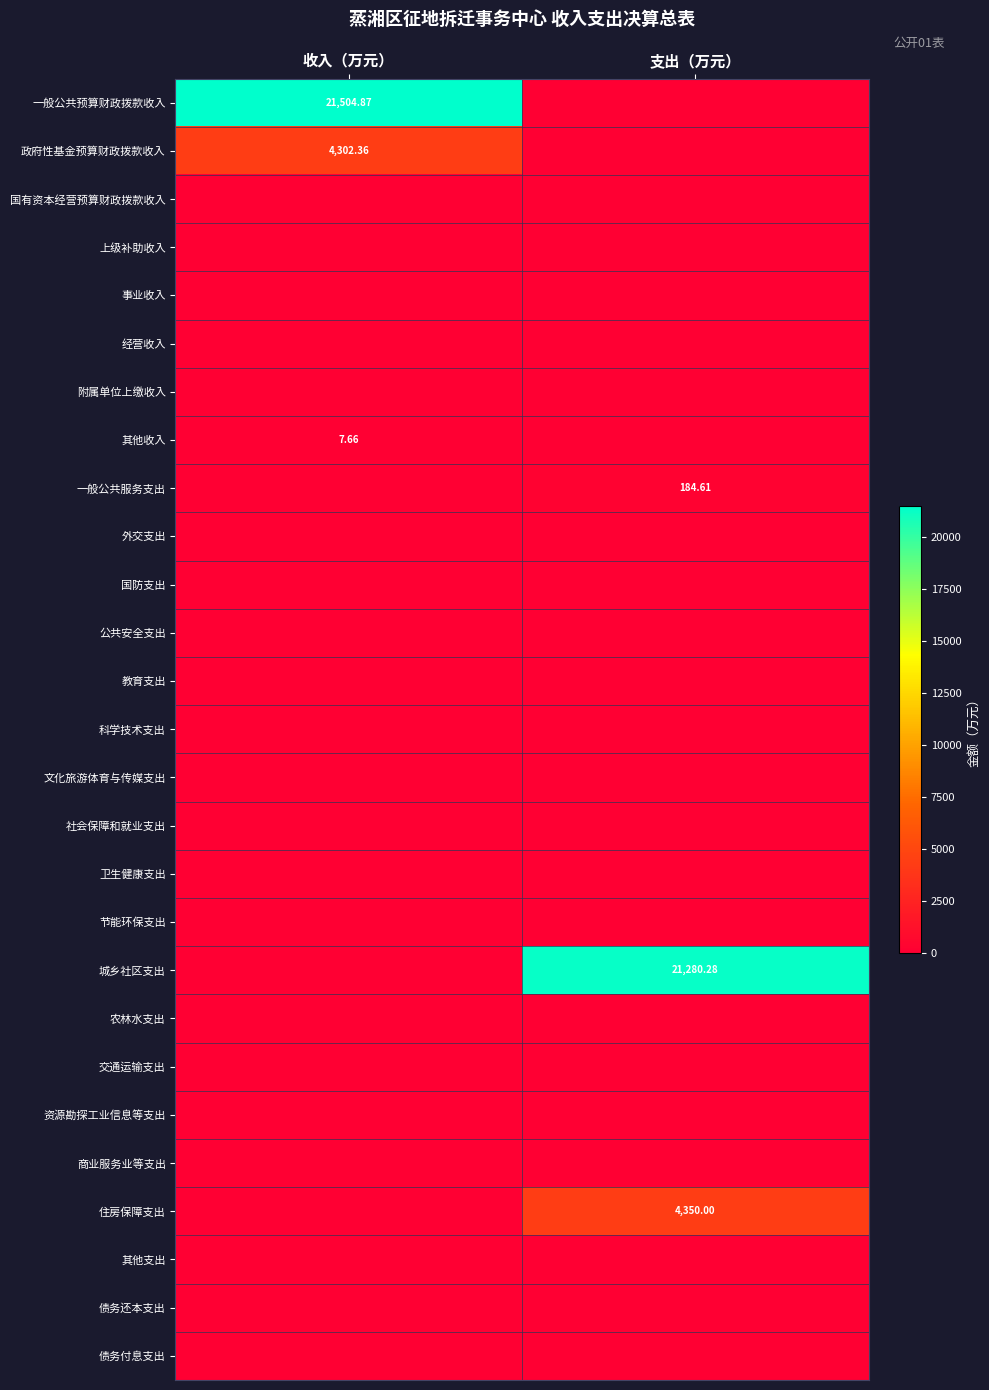

What is the maximum value shown in the chart?

21504.9